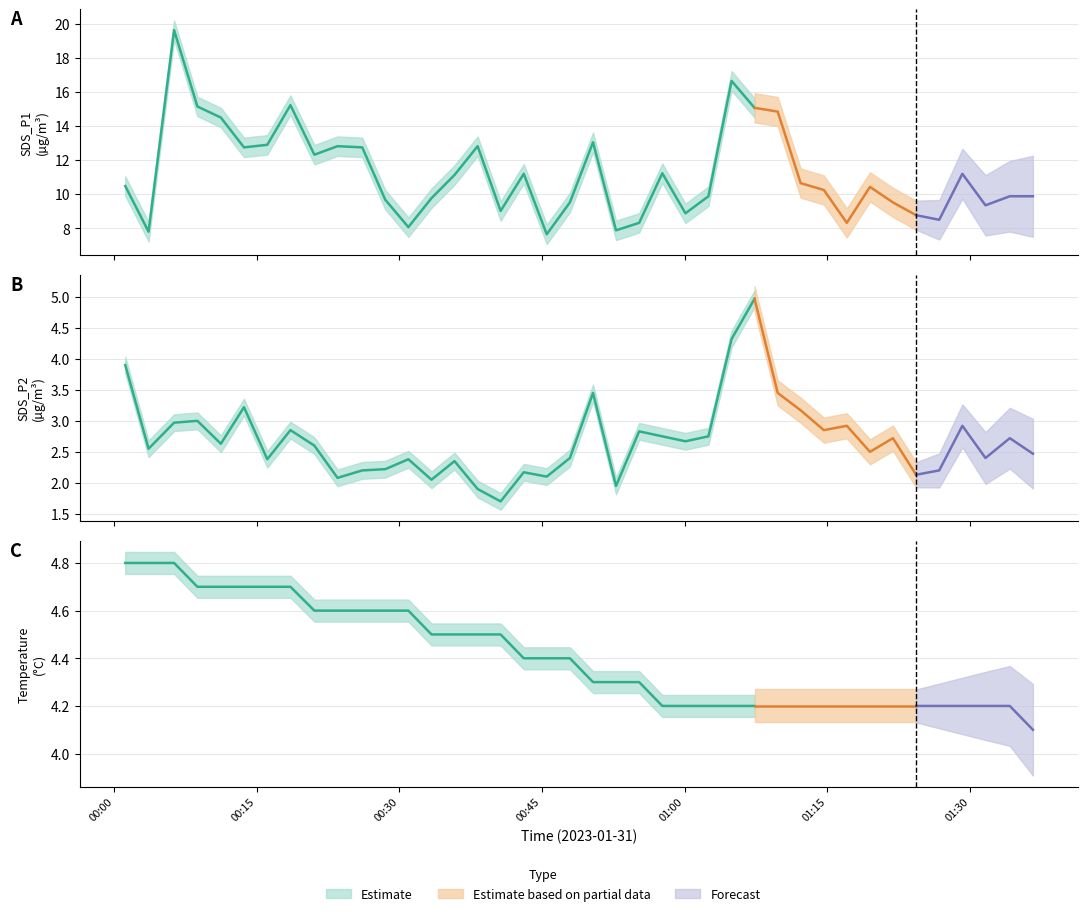

Rank the series at 33 from highest to lowest value.

SDS_P1, Temp, SDS_P2